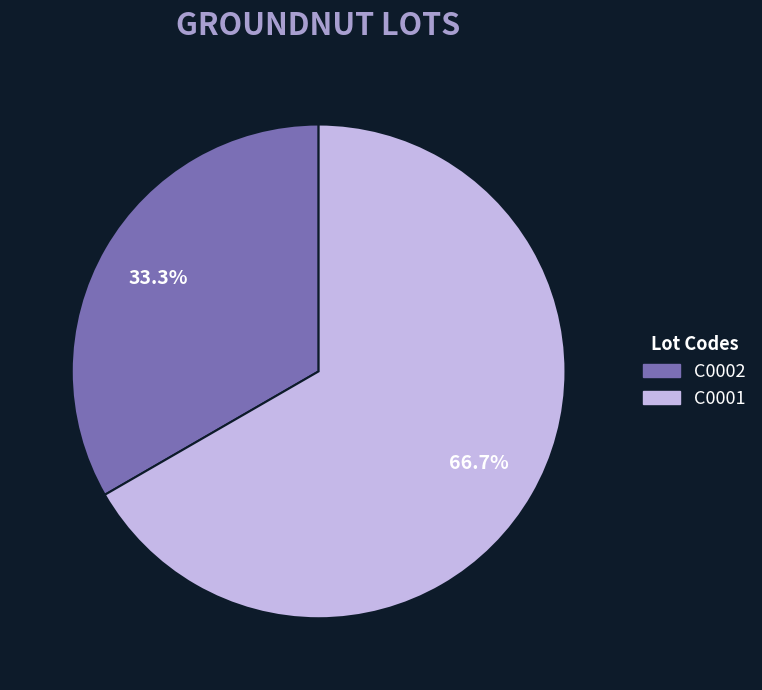

Which has a higher value, C0001 or C0002?

C0001